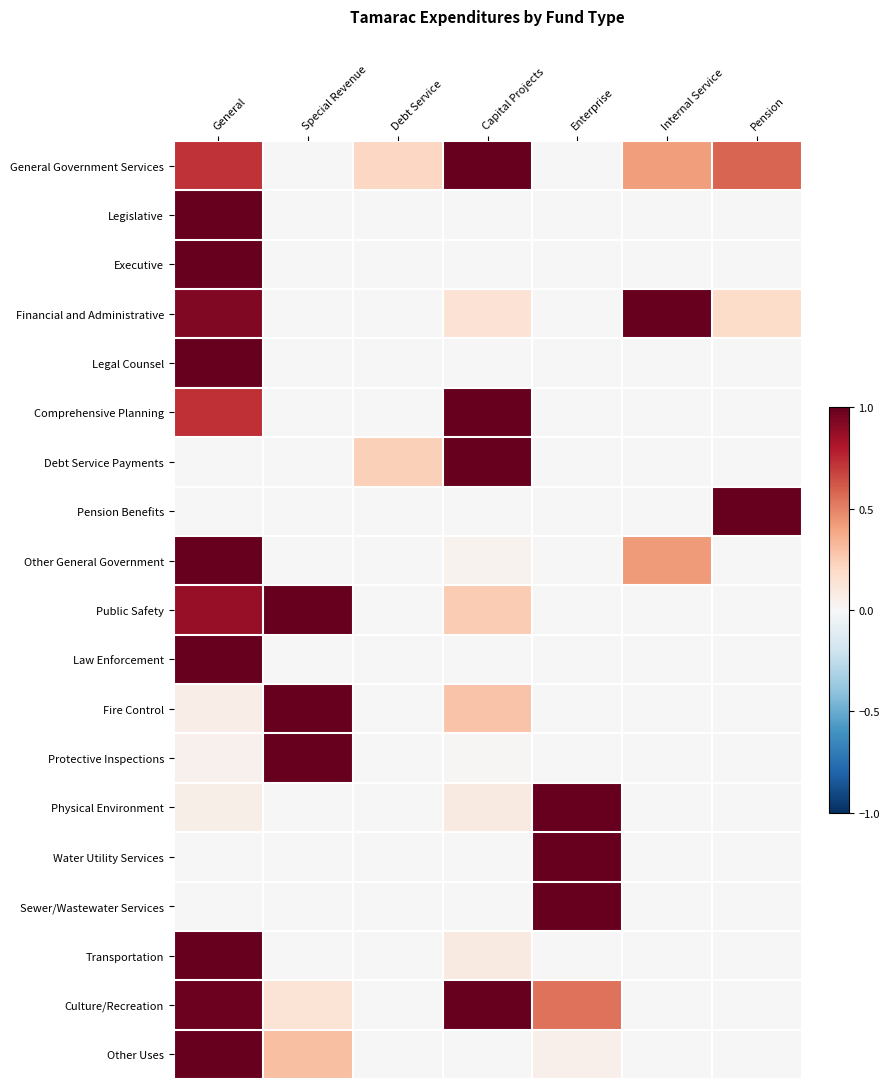

At how many categories does at least one series exceed 0?

7